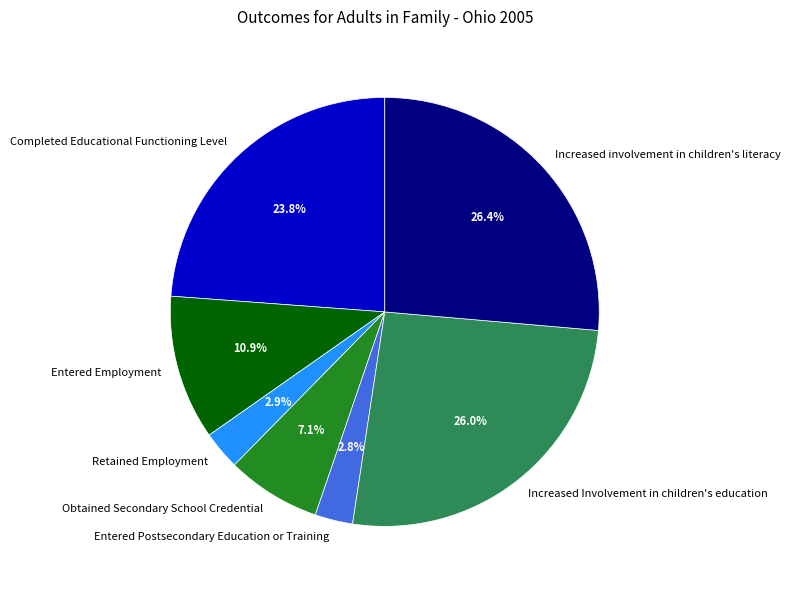

Does any single category account for the majority?

No